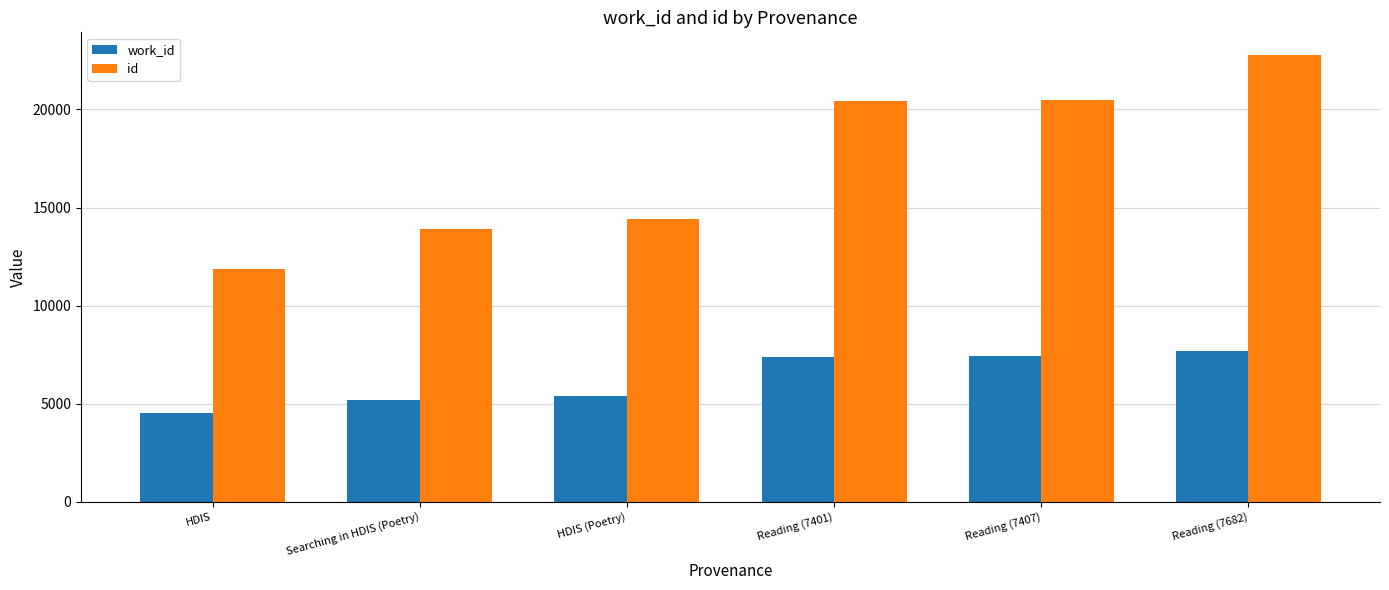

What is the difference between the id values at HDIS and Reading (7401)?

8549